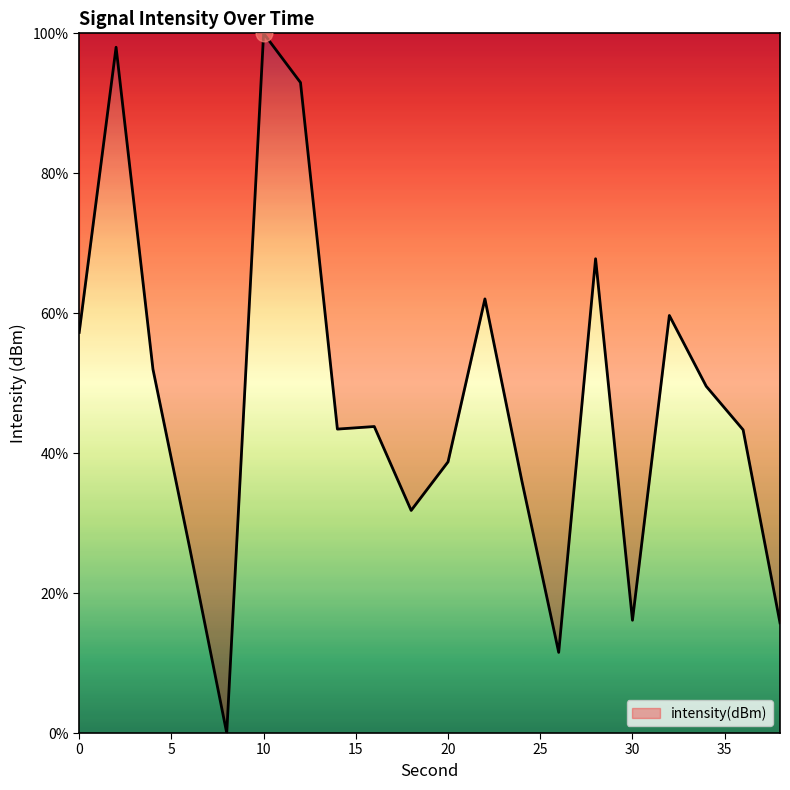

What is the difference between the maximum and minimum values?

100.0